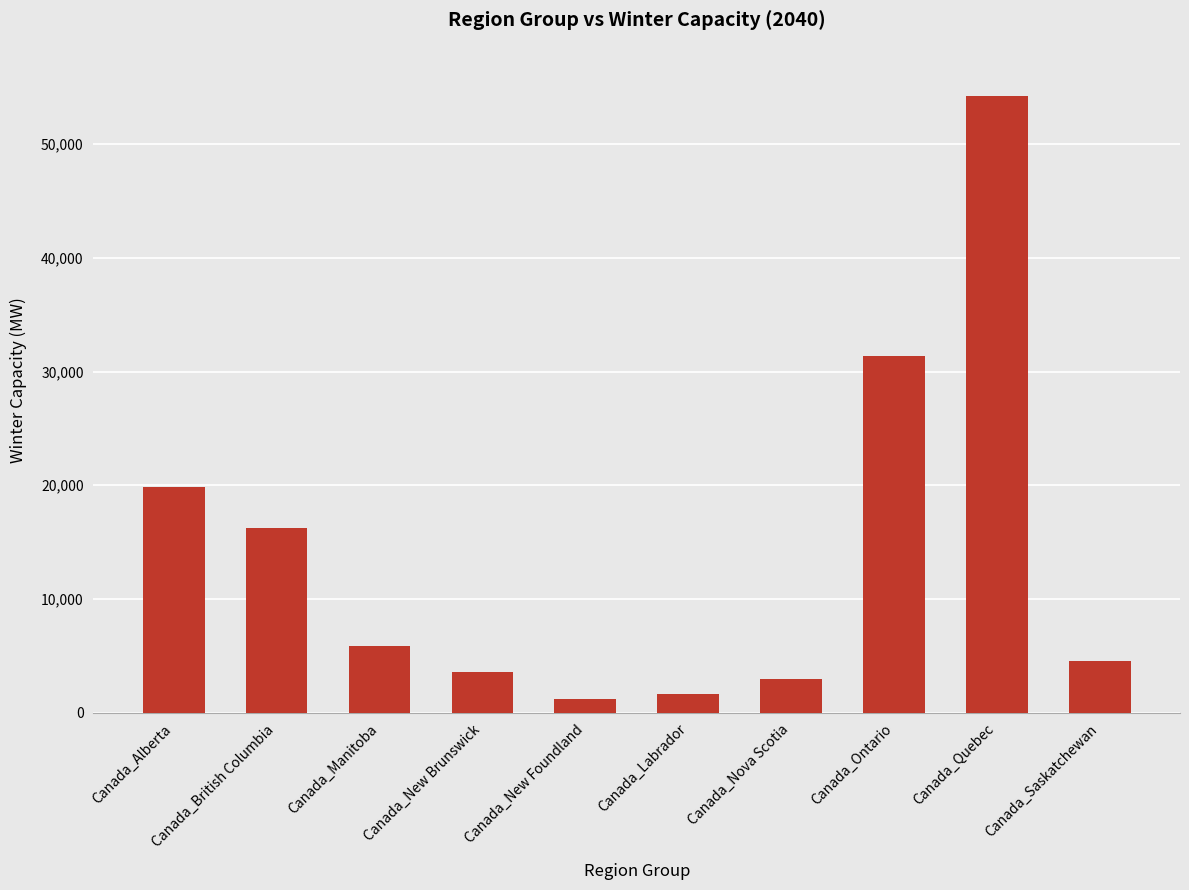

What is the sum of the values at Canada_Ontario and Canada_Nova Scotia?

34322.4